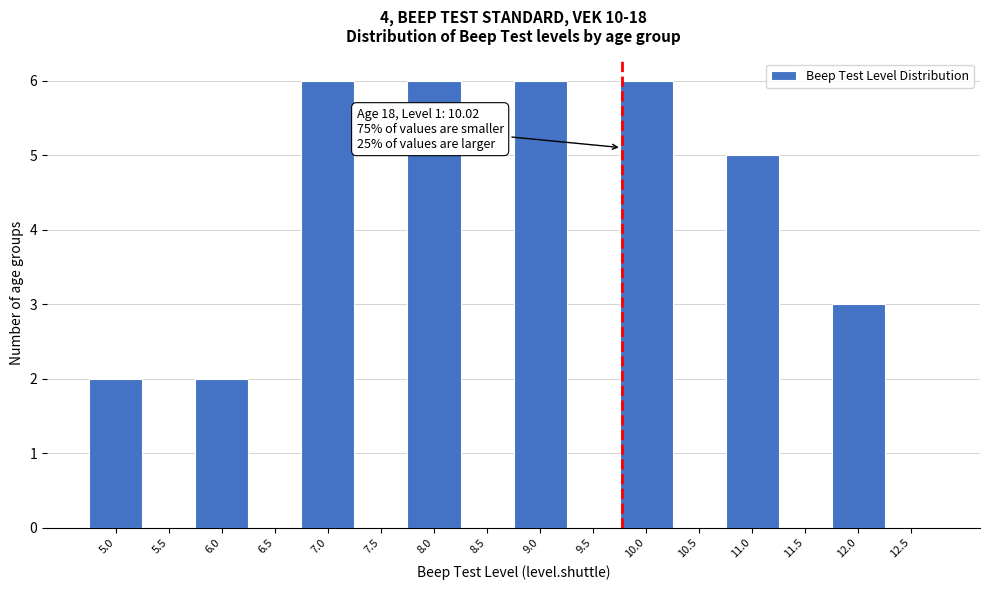

Reading left to right, what are all the values shown in this chart?

5.0=2	5.5=0	6.0=2	6.5=0	7.0=6	7.5=0	8.0=6	8.5=0	9.0=6	9.5=0	10.0=6	10.5=0	11.0=5	11.5=0	12.0=3	12.5=0